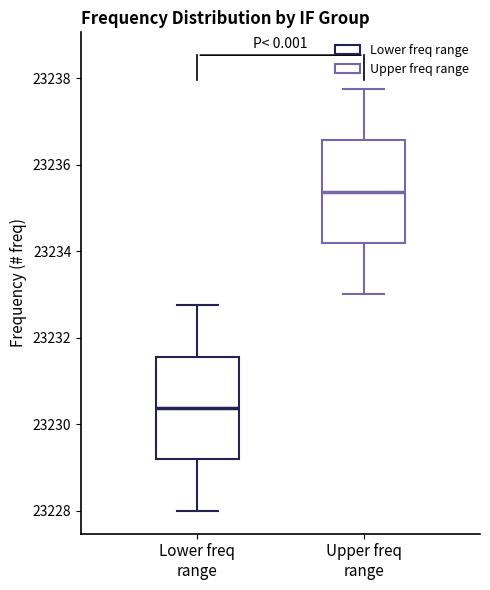

Reading left to right, transcribe this box plot: for each box, give where its median line is, the range the box spans, and where its two whiskers end, as read against the y-axis. The values are not printed on the chart, so give them approximately, as read against the axis.

Lower freq range: median 23230.4, box 23229.2 to 23231.6, whiskers 23228.0 to 23232.8
Upper freq range: median 23235.4, box 23234.2 to 23236.6, whiskers 23233.0 to 23237.8